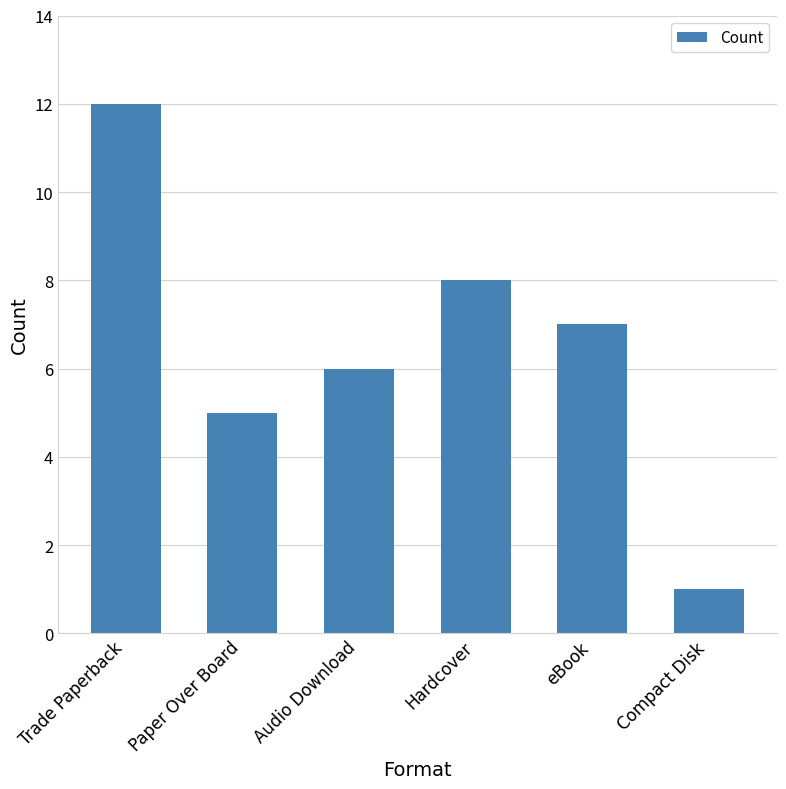

Where does the data first go above 7?

Trade Paperback